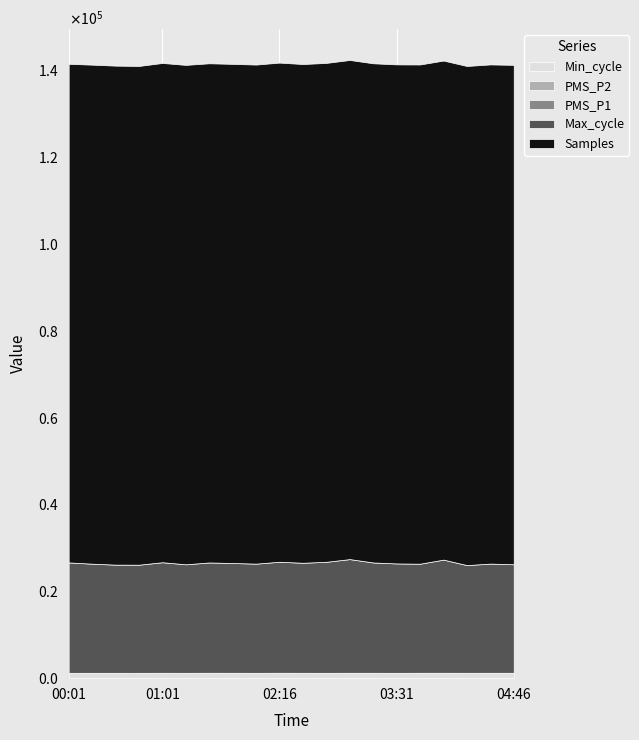

At how many categories does at least one series exceed 18923?

20